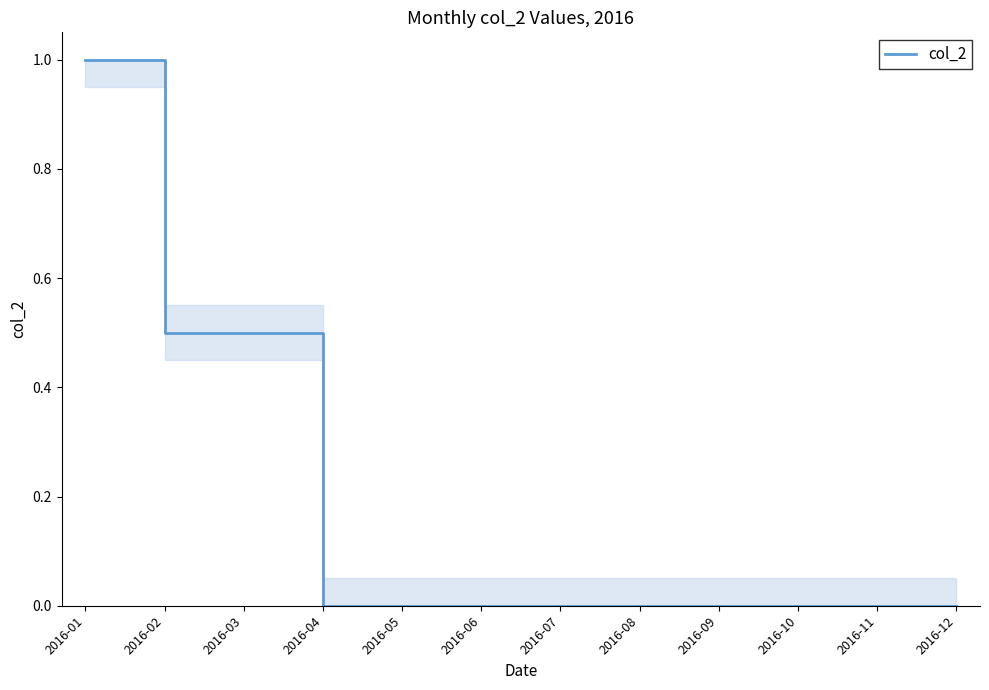

The chart shows a value of 0.3 at 2016-01. True or false?

False